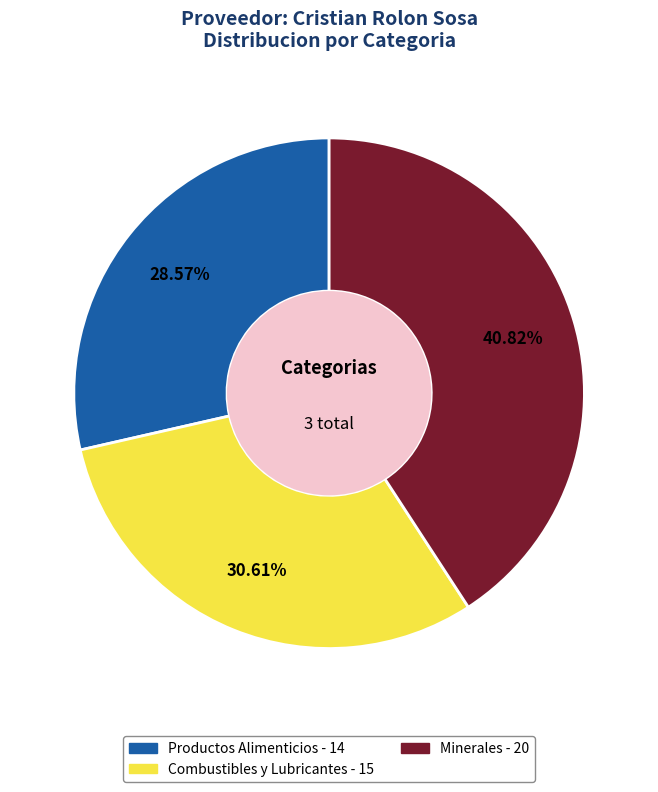

Is it true that Combustibles y Lubricantes is 31% of the pie?

True